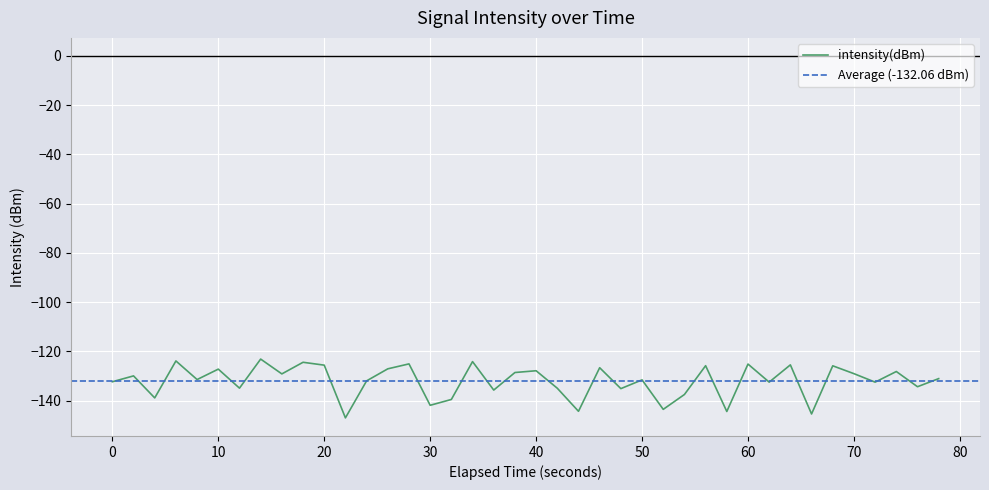

True or false: intensity(dBm) has a value of -132.3 at 0.

True